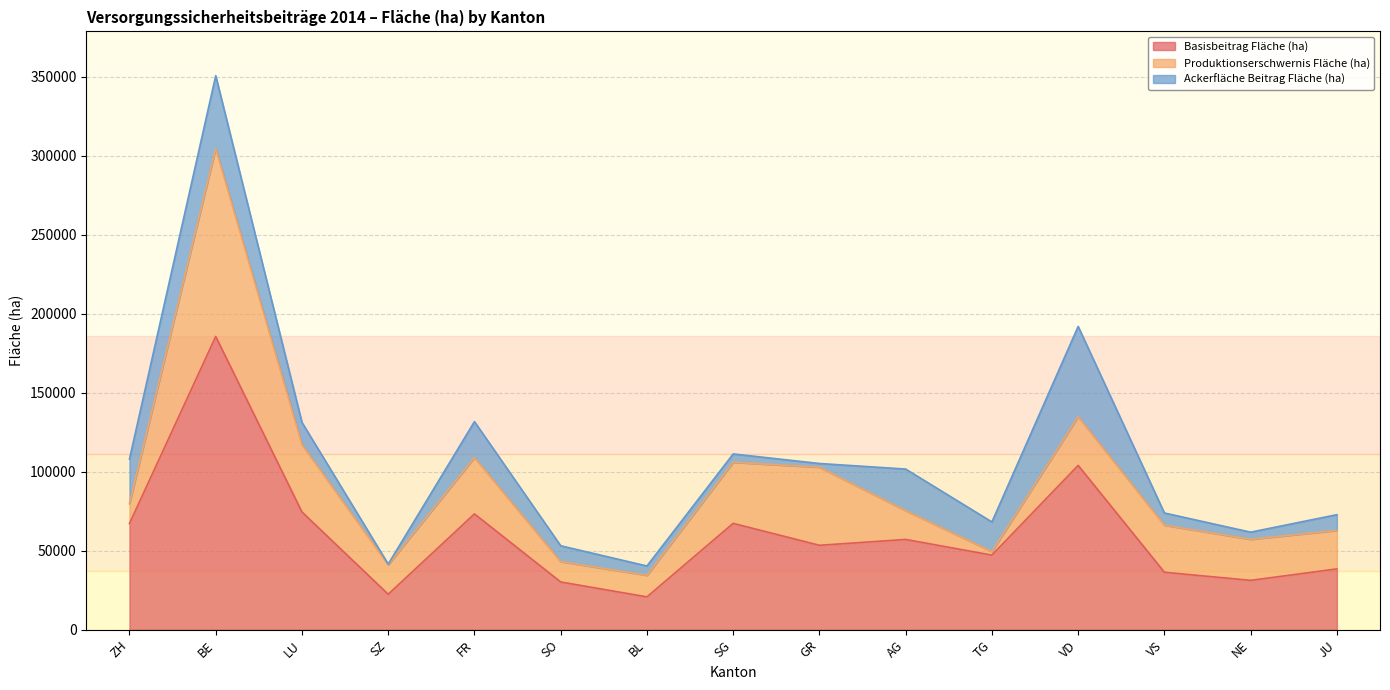

List the series in order of their overall mean, lowest first.

Ackerfläche Beitrag Fläche (ha), Produktionserschwernis Fläche (ha), Basisbeitrag Fläche (ha)